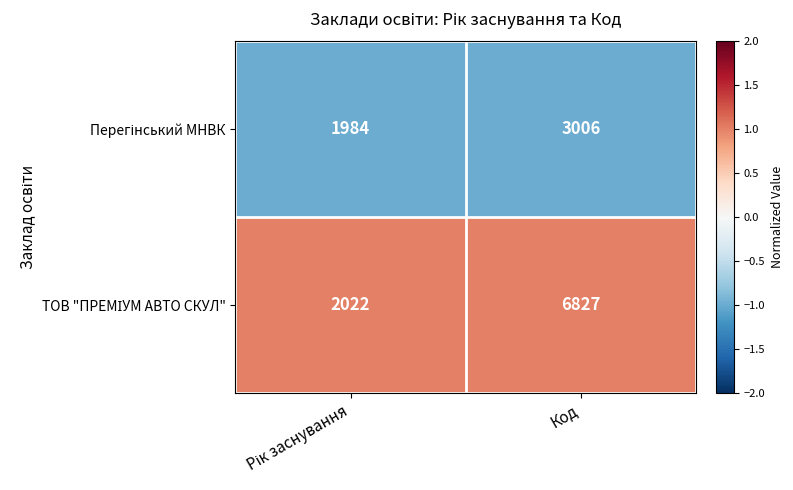

Which label corresponds to the largest value in the chart?

Код